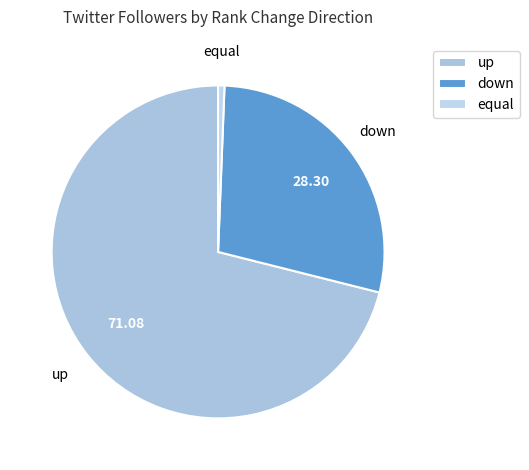

Rank the categories by value from highest to lowest.

up, down, equal